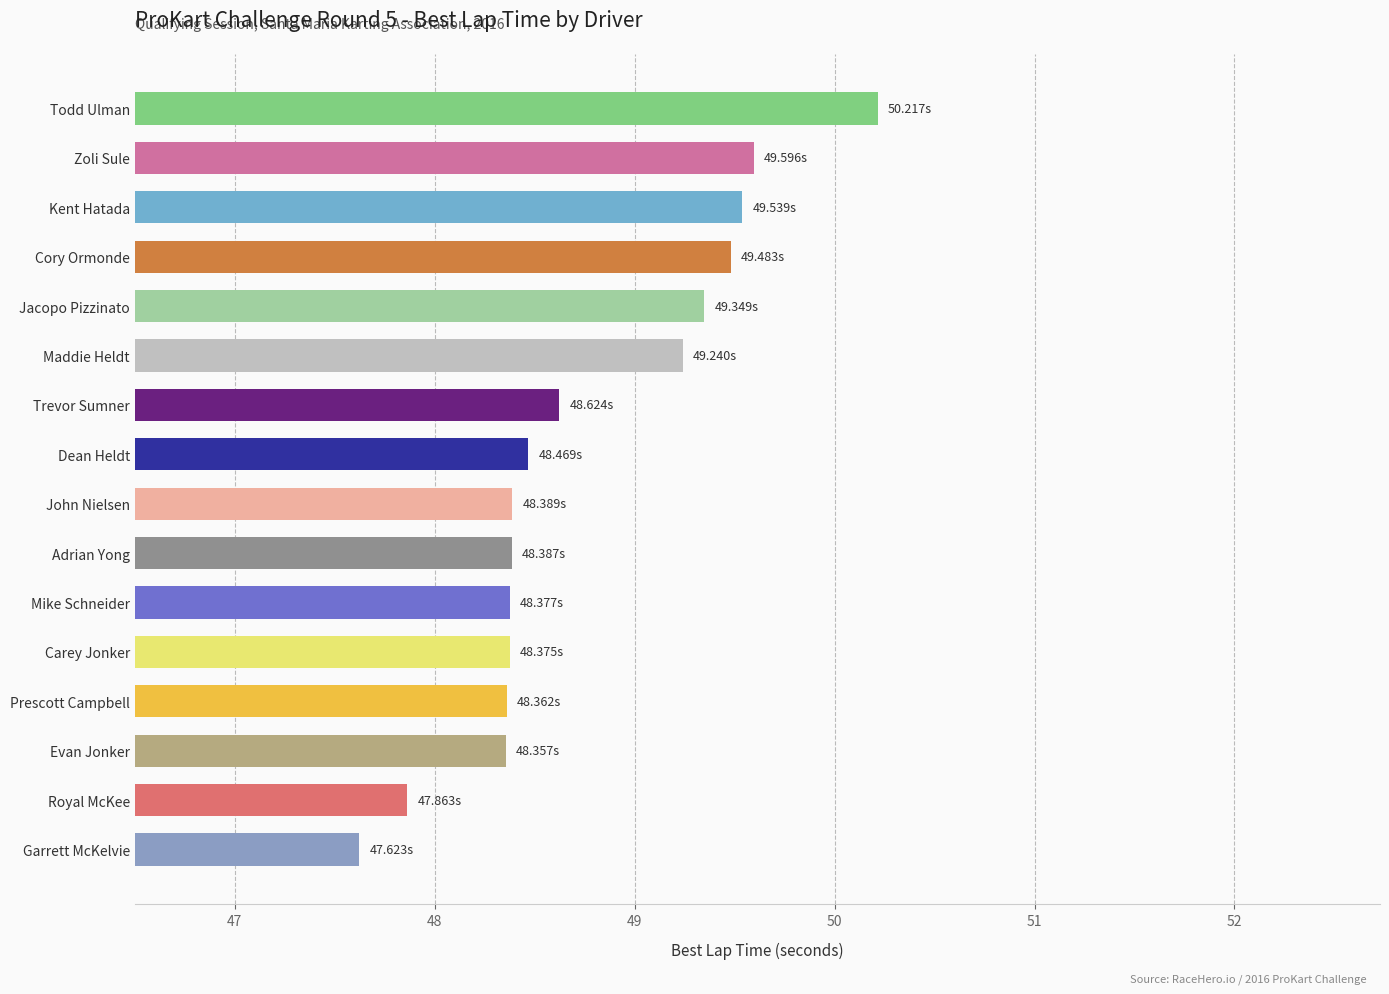

What is the change in value from John Nielsen to Jacopo Pizzinato?

+1.0